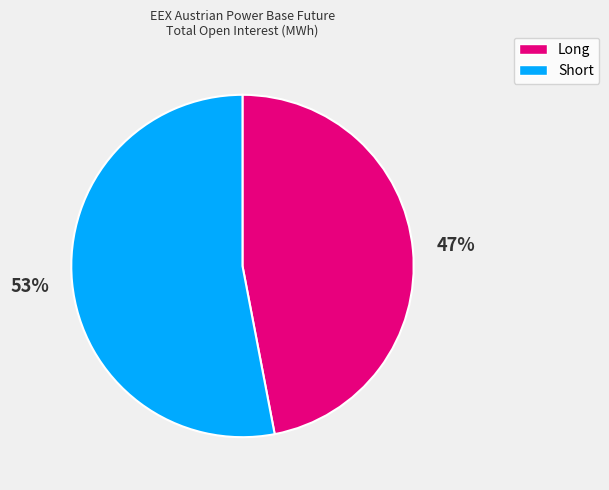

The Long slice represents 47% of the pie. True or false?

True